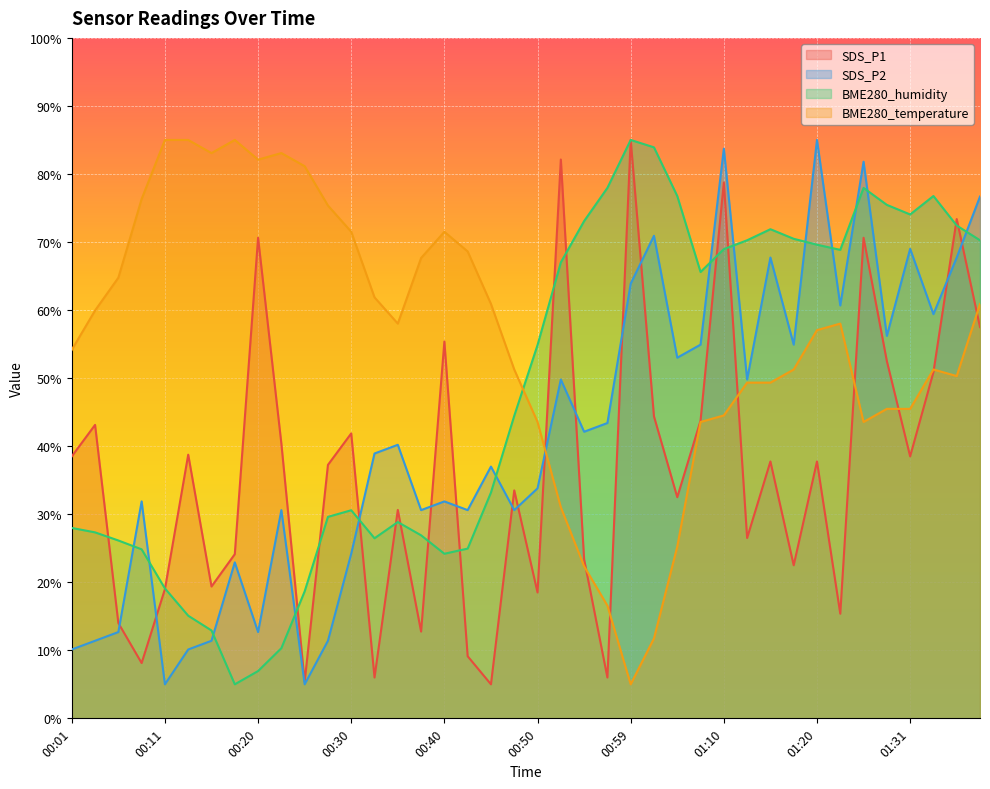

What position from the right is 00:42?

23